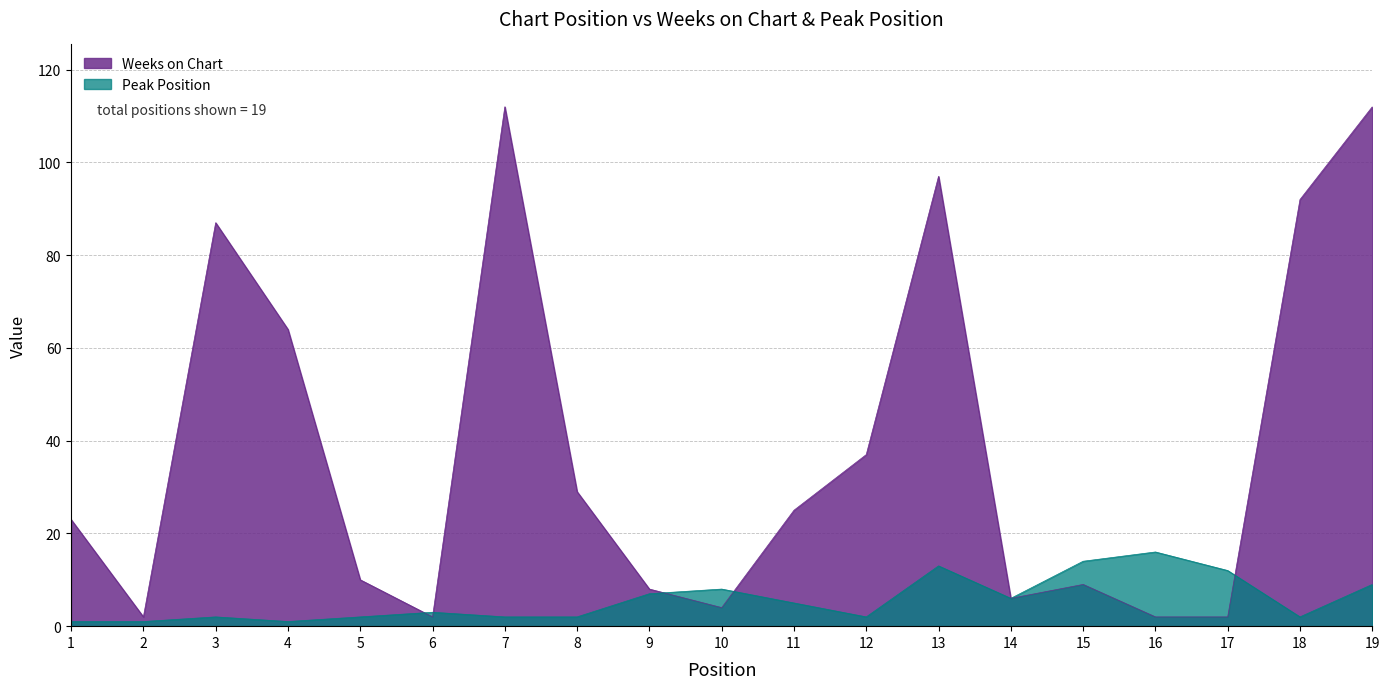

List the labels in order of Weeks on Chart value, smallest first.

2, 6, 16, 17, 10, 14, 9, 15, 5, 1, 11, 8, 12, 4, 3, 18, 13, 7, 19